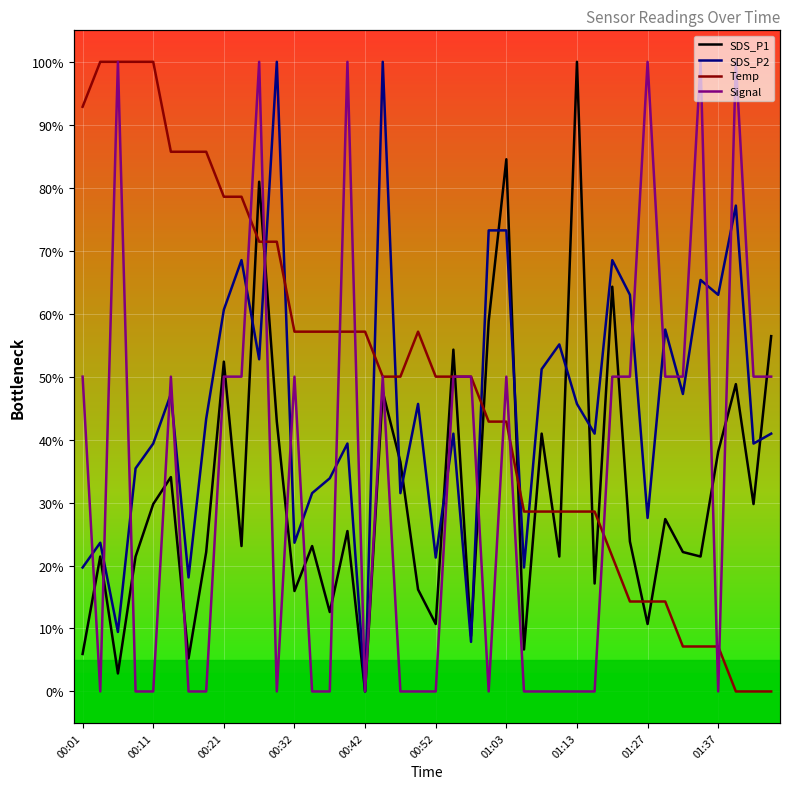

Reading left to right, extract all data points from this chart.

SDS_P1: 00:01=6.0	00:04=21.4	00:06=2.9	00:09=21.4	00:11=29.8	00:14=34.0	00:16=5.2	00:19=22.1	00:21=52.4	00:24=23.1	00:26=81.0	00:29=42.9	00:32=16.0	00:34=23.1	00:37=12.6	00:39=25.5	00:42=0.0	00:45=47.6	00:47=36.4	00:50=16.2	00:52=10.7	00:55=54.3	00:58=8.8	01:00=58.8	01:03=84.5	01:05=6.7	01:08=41.0	01:11=21.4	01:13=100.0	01:16=17.1	01:21=64.3	01:24=23.8	01:27=10.7	01:29=27.4	01:32=22.1	01:34=21.4	01:37=38.1	01:40=48.8	01:42=29.8	01:45=56.4
SDS_P2: 00:01=19.7	00:04=23.6	00:06=9.4	00:09=35.4	00:11=39.4	00:14=47.2	00:16=18.1	00:19=43.3	00:21=60.6	00:24=68.5	00:26=52.8	00:29=100.0	00:32=23.6	00:34=31.5	00:37=33.9	00:39=39.4	00:42=0.0	00:45=100.0	00:47=31.5	00:50=45.7	00:52=21.3	00:55=40.9	00:58=7.9	01:00=73.2	01:03=73.2	01:05=19.7	01:08=51.2	01:11=55.1	01:13=45.7	01:16=40.9	01:21=68.5	01:24=63.0	01:27=27.6	01:29=57.5	01:32=47.2	01:34=65.4	01:37=63.0	01:40=77.2	01:42=39.4	01:45=40.9
Temp: 00:01=92.9	00:04=100.0	00:06=100.0	00:09=100.0	00:11=100.0	00:14=85.7	00:16=85.7	00:19=85.7	00:21=78.6	00:24=78.6	00:26=71.4	00:29=71.4	00:32=57.1	00:34=57.1	00:37=57.1	00:39=57.1	00:42=57.1	00:45=50.0	00:47=50.0	00:50=57.1	00:52=50.0	00:55=50.0	00:58=50.0	01:00=42.9	01:03=42.9	01:05=28.6	01:08=28.6	01:11=28.6	01:13=28.6	01:16=28.6	01:21=21.4	01:24=14.3	01:27=14.3	01:29=14.3	01:32=7.1	01:34=7.1	01:37=7.1	01:40=0.0	01:42=0.0	01:45=0.0
Signal: 00:01=50.0	00:04=0.0	00:06=100.0	00:09=0.0	00:11=0.0	00:14=50.0	00:16=0.0	00:19=0.0	00:21=50.0	00:24=50.0	00:26=100.0	00:29=0.0	00:32=50.0	00:34=0.0	00:37=0.0	00:39=100.0	00:42=0.0	00:45=50.0	00:47=0.0	00:50=0.0	00:52=0.0	00:55=50.0	00:58=50.0	01:00=0.0	01:03=50.0	01:05=0.0	01:08=0.0	01:11=0.0	01:13=0.0	01:16=0.0	01:21=50.0	01:24=50.0	01:27=100.0	01:29=50.0	01:32=50.0	01:34=100.0	01:37=0.0	01:40=100.0	01:42=50.0	01:45=50.0